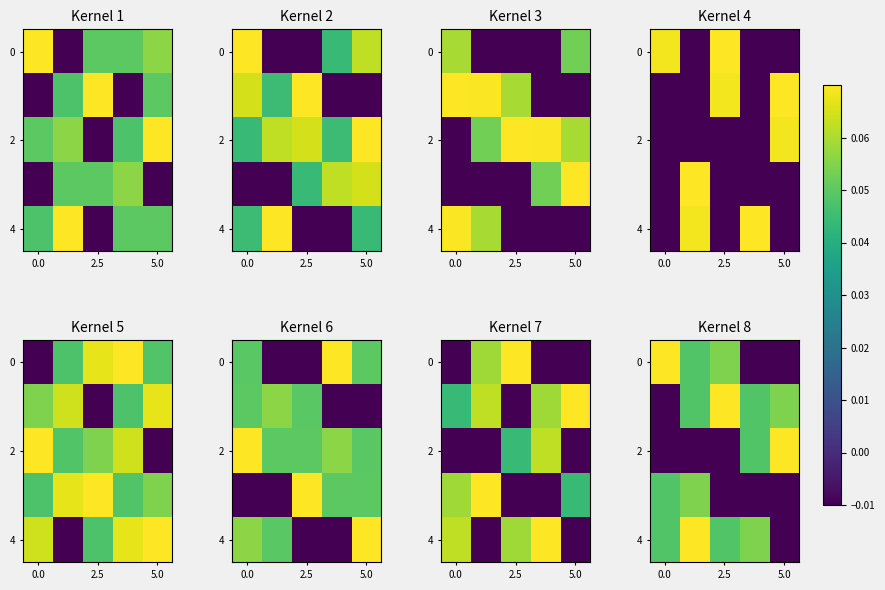

At which label does 2 reach its peak?

5.0